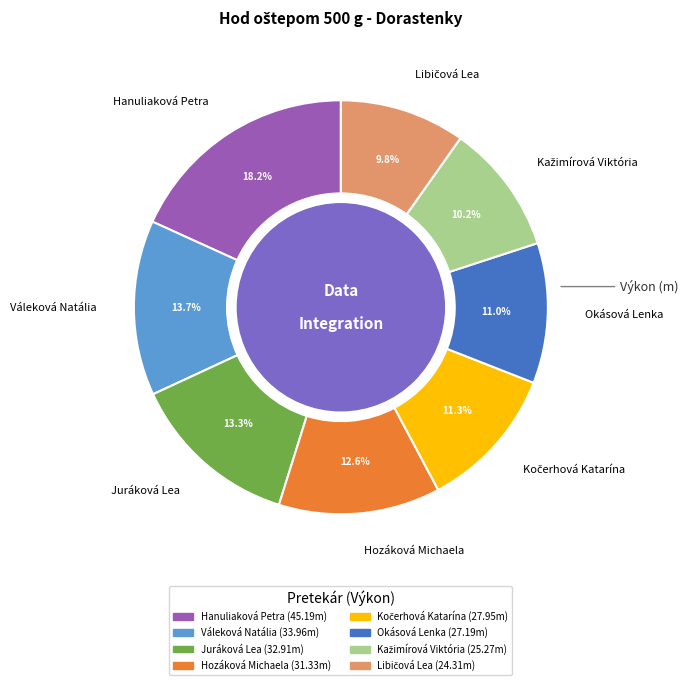

The Hozáková Michaela slice represents 4% of the pie. True or false?

False